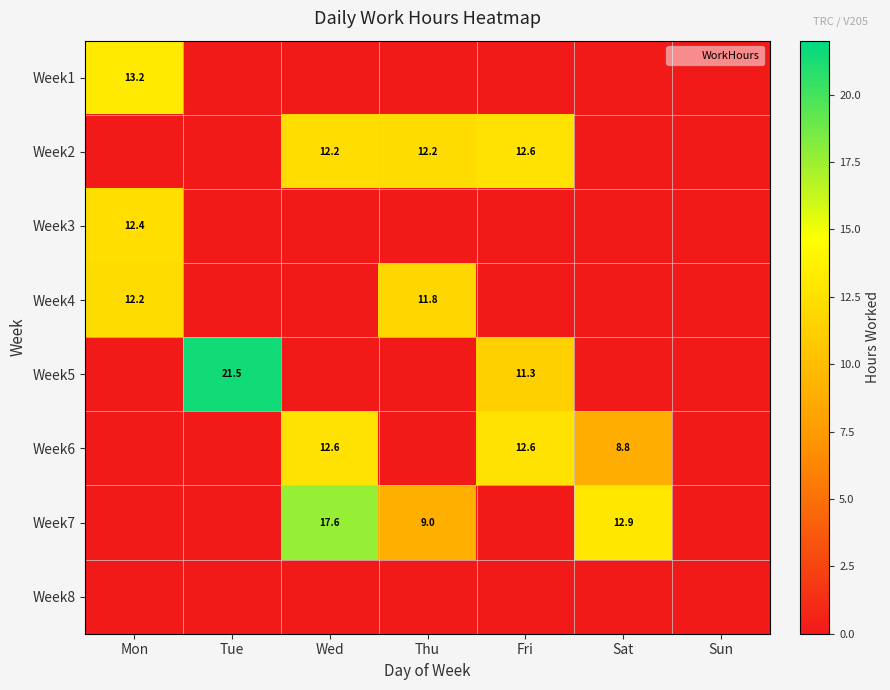

How many values in Week3 are above zero?

1